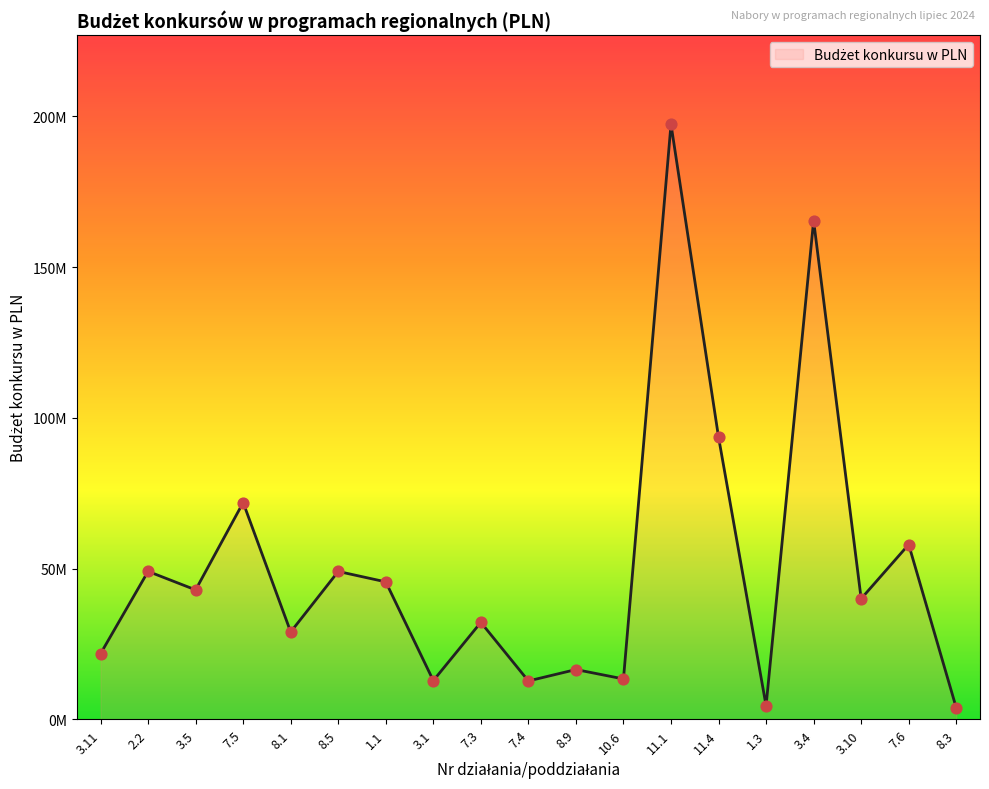

Approximately how many times larger is the value at 7.5 compared to 8.1?

2.5